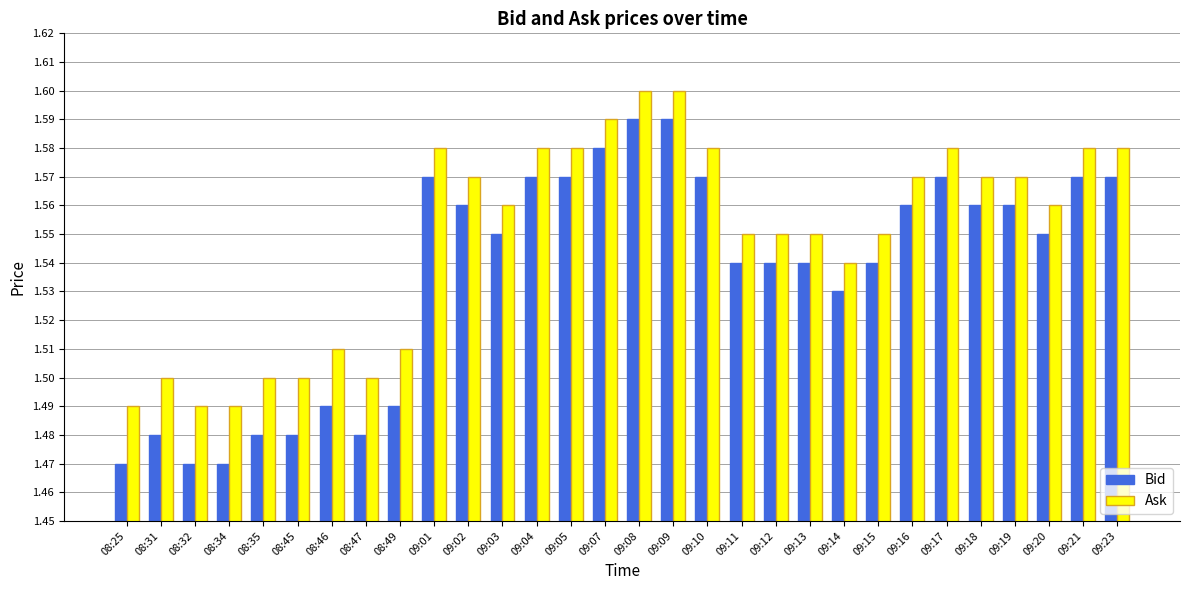

List the series in order of their peak value, highest first.

Ask, Bid